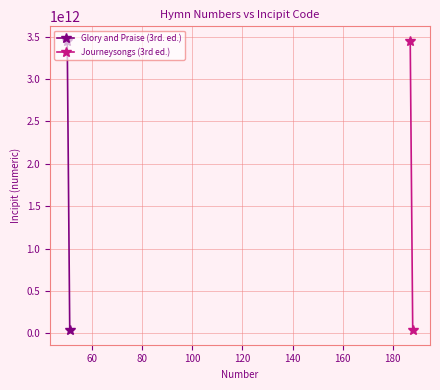

What is the sum of all Journeysongs (3rd ed.) values?

3487444941264